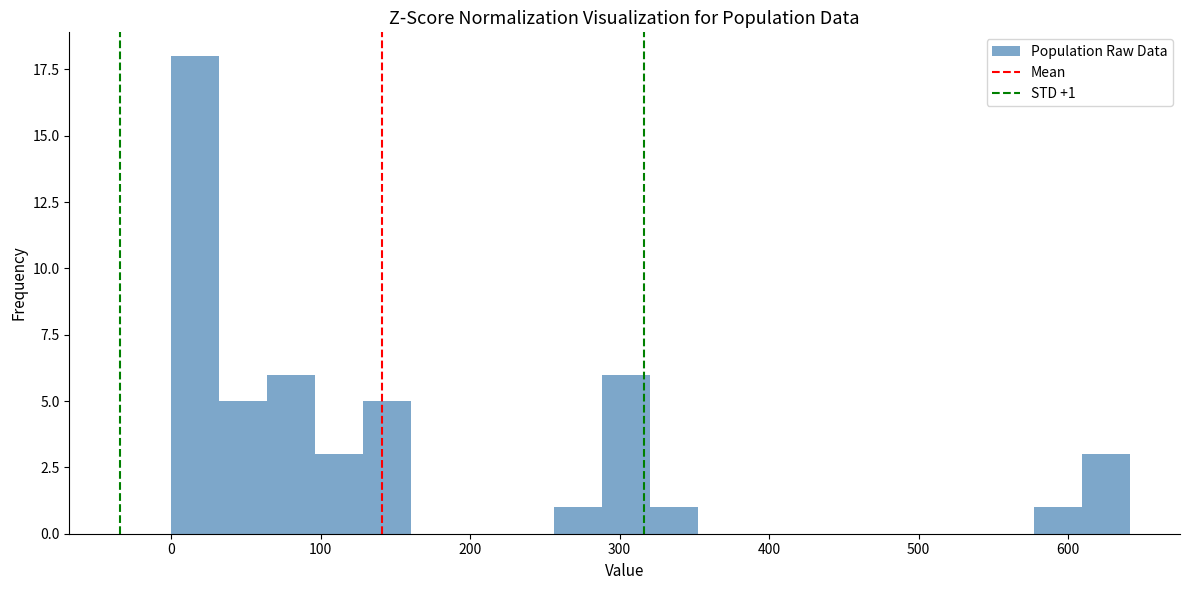

Around what value on the x-axis is the tallest bar? Give the approximate position of its centre, as read against the axis.

20